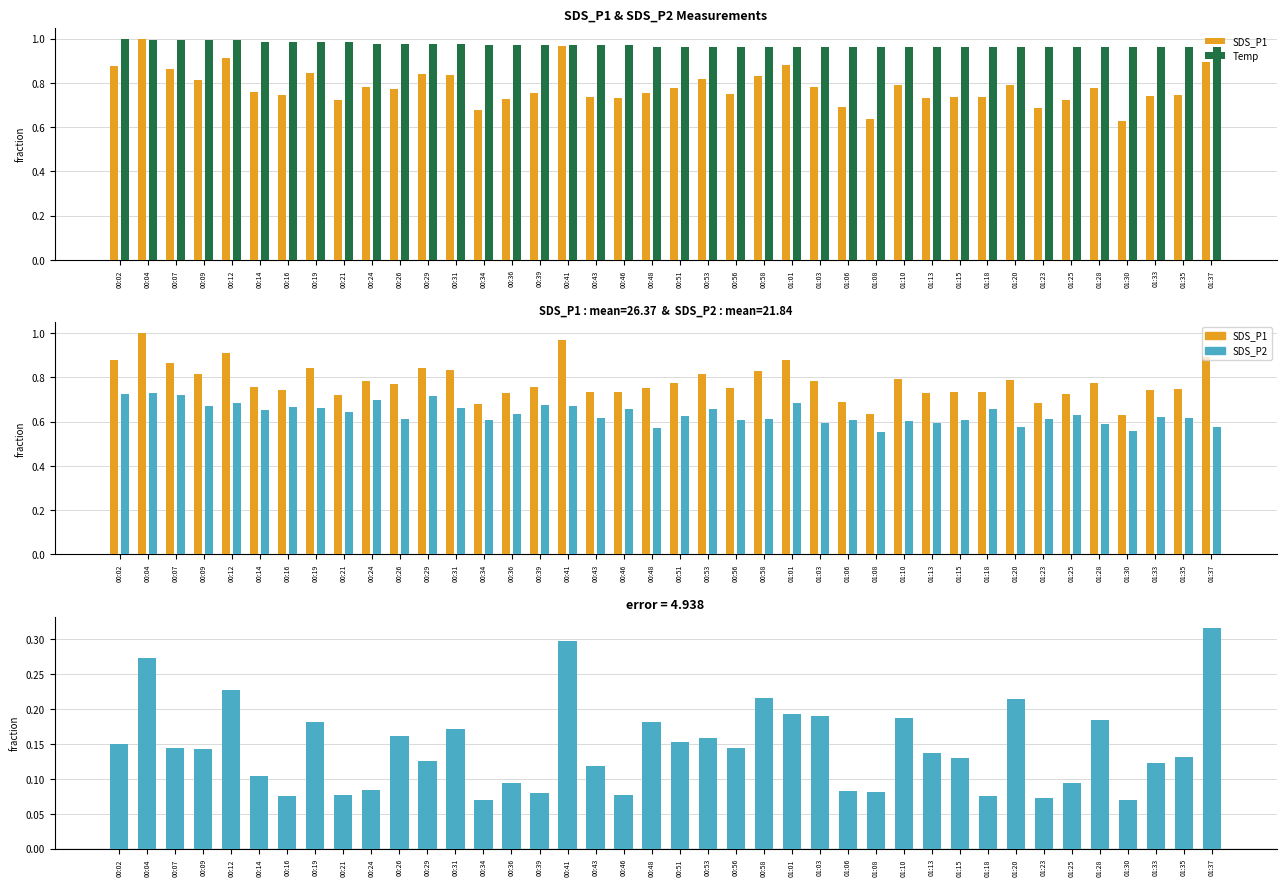

At how many categories does at least one series exceed 0?

40